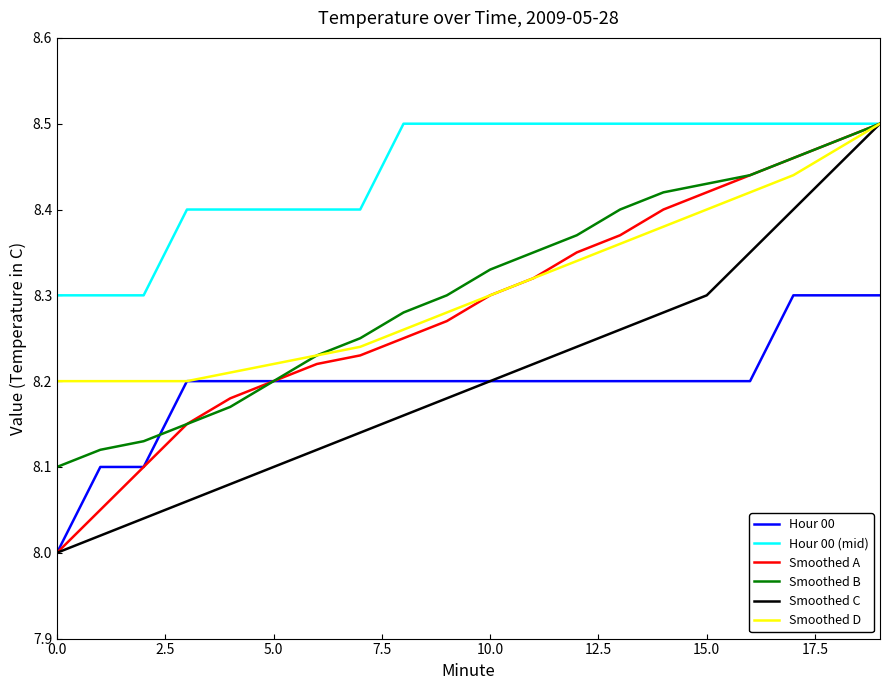

Which series has the largest total across all categories?

Hour 00 (mid)